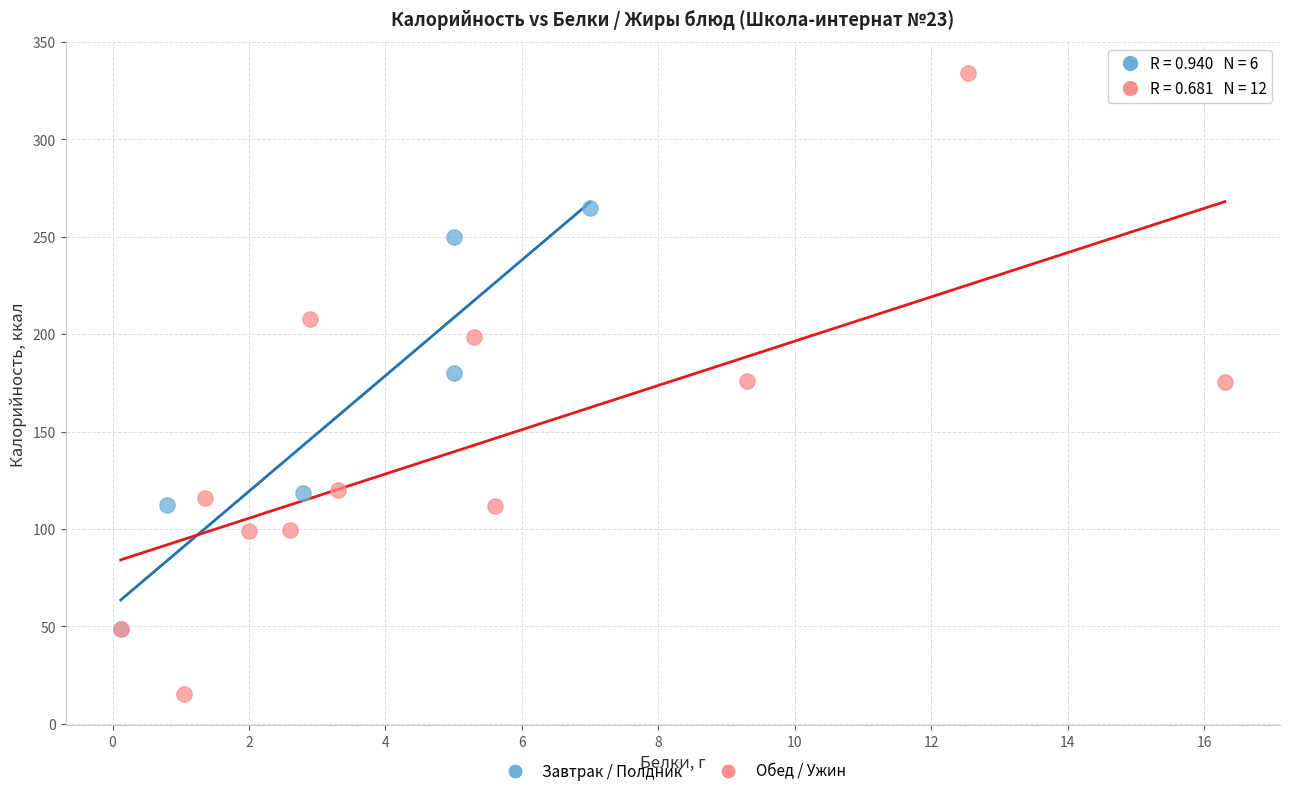

Which series contains the lowest Y value?

Обед / Ужин